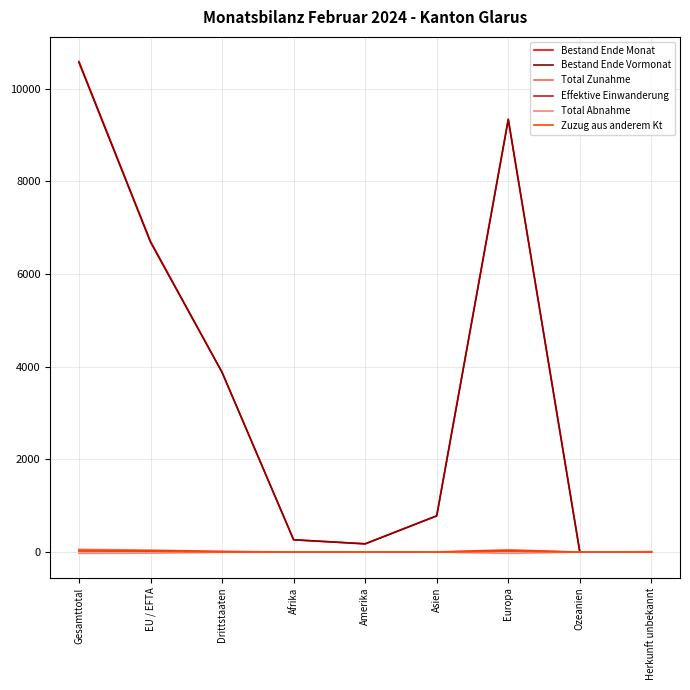

The value of Total Abnahme at Europa is -26. True or false?

True